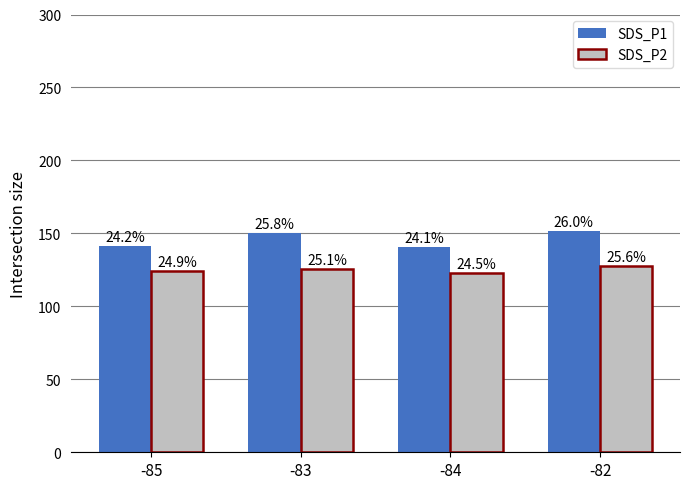

What is the difference between the maximum and second lowest values in the SDS_P2 series?

3.5